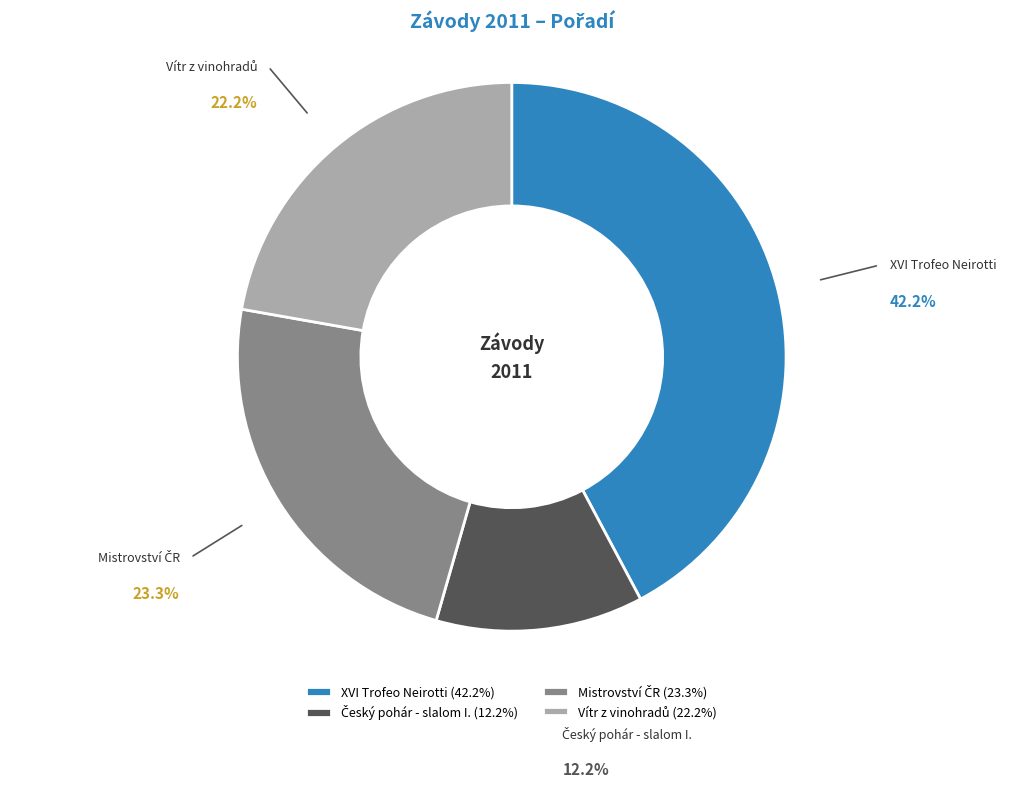

Does XVI Trofeo Neirotti represent more than half of the total?

No